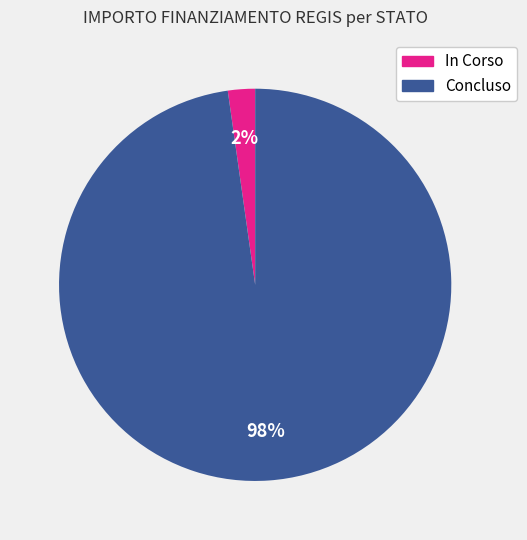

Is there a majority slice in this chart?

Yes